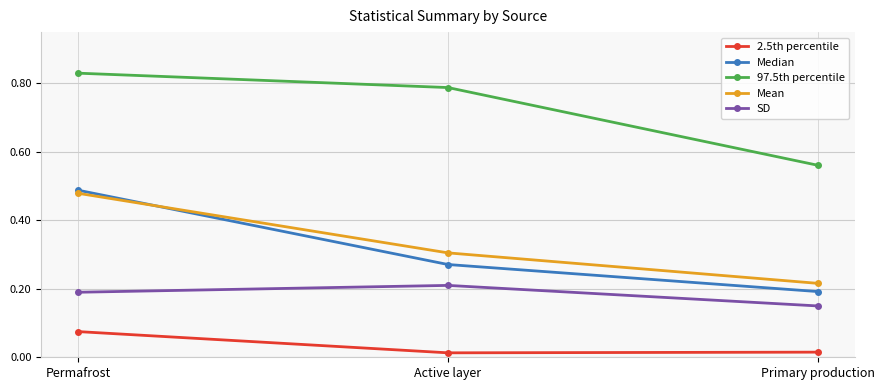

Which series has the widest spread of values?

Median